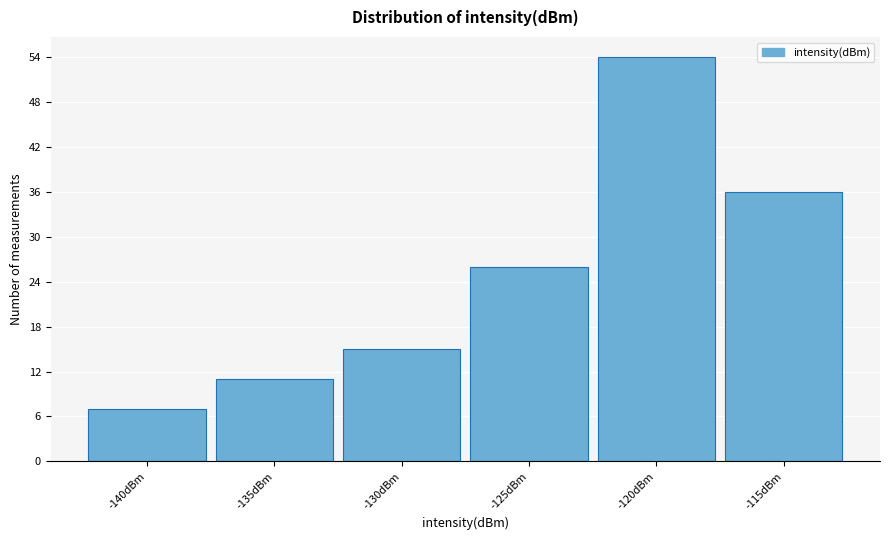

Reading right to left, transcribe all the data shown in this chart.

-115dBm=36	-120dBm=54	-125dBm=26	-130dBm=15	-135dBm=11	-140dBm=7